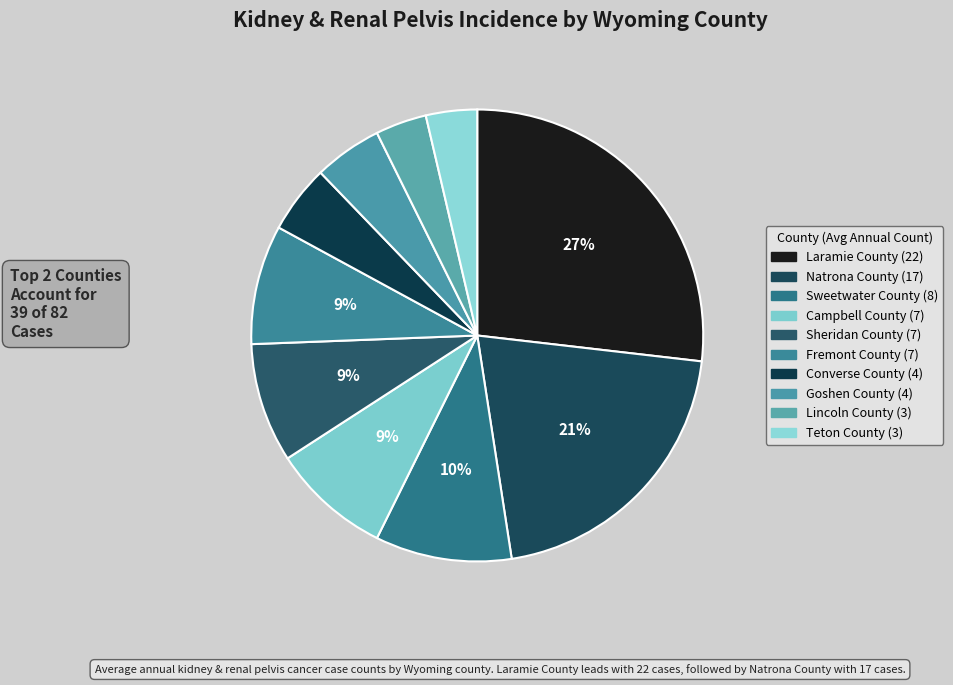

Which slice is the smallest?

Lincoln County